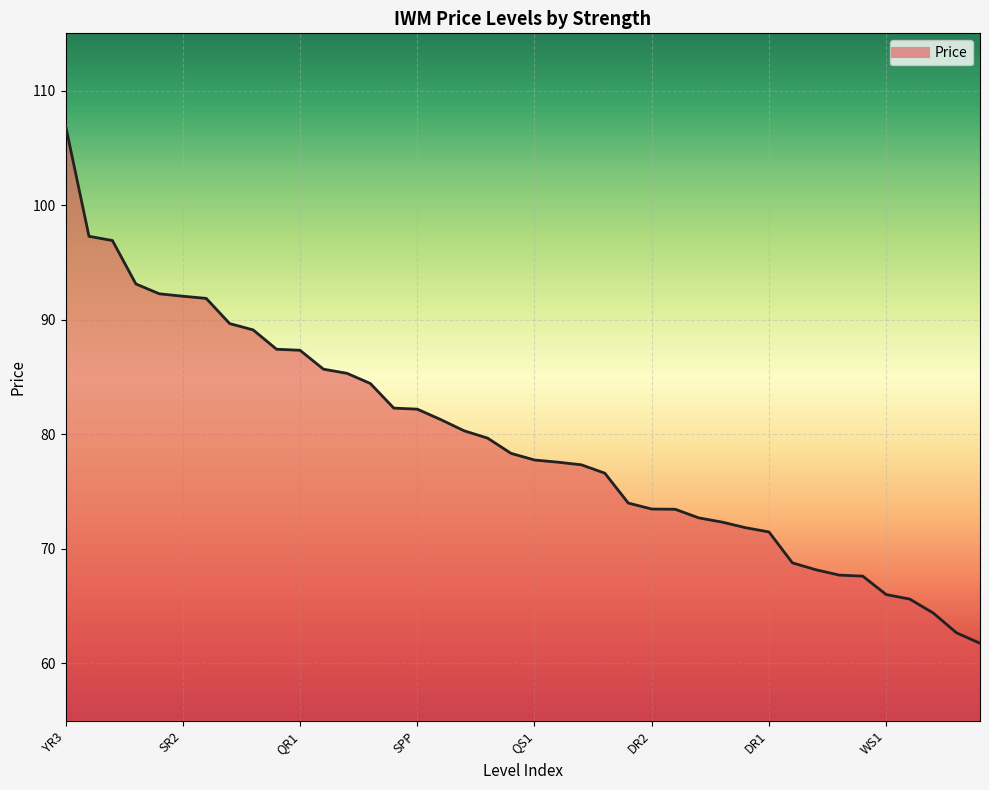

What is the maximum value shown in the chart?

107.0